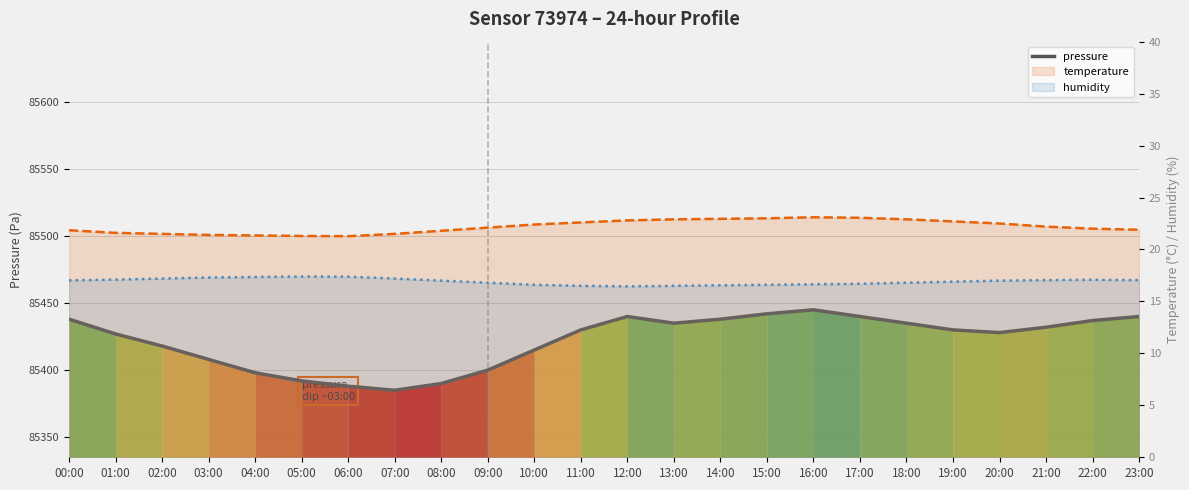

In pressure, how many points are higher than both neighbors (excluding endpoints)?

2